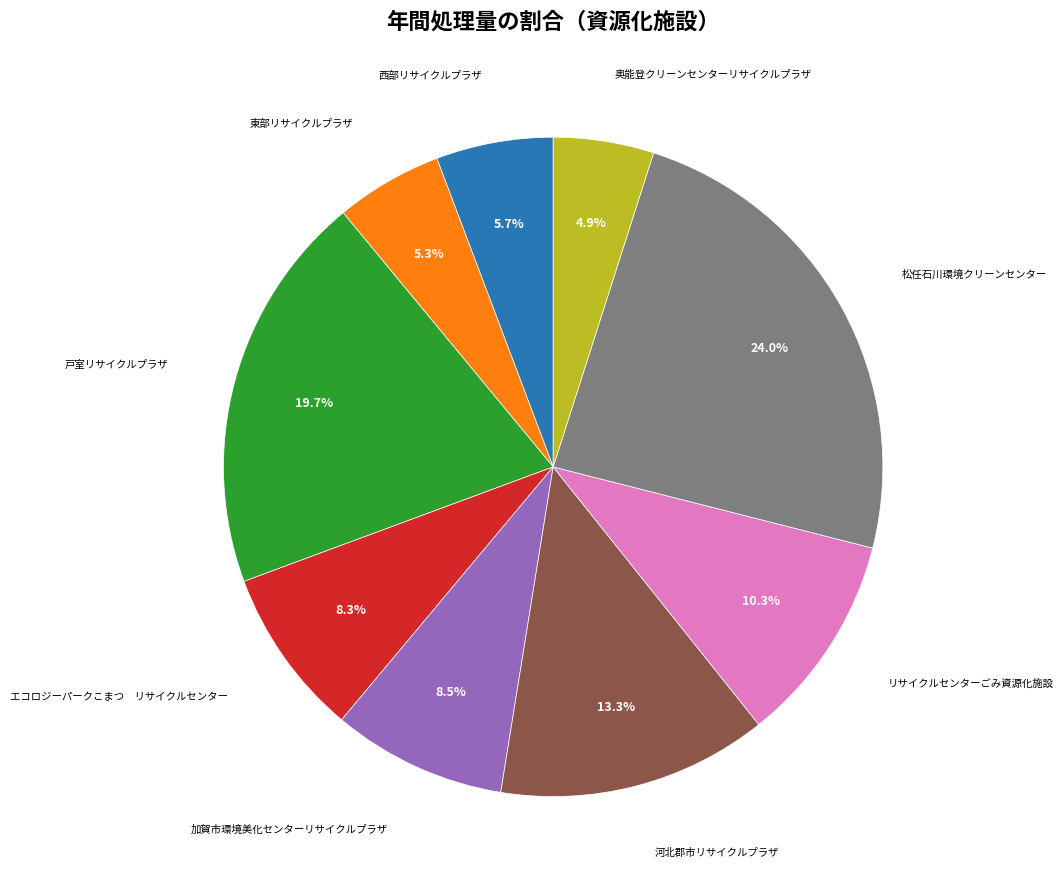

Is there any slice that represents more than half of the pie?

No